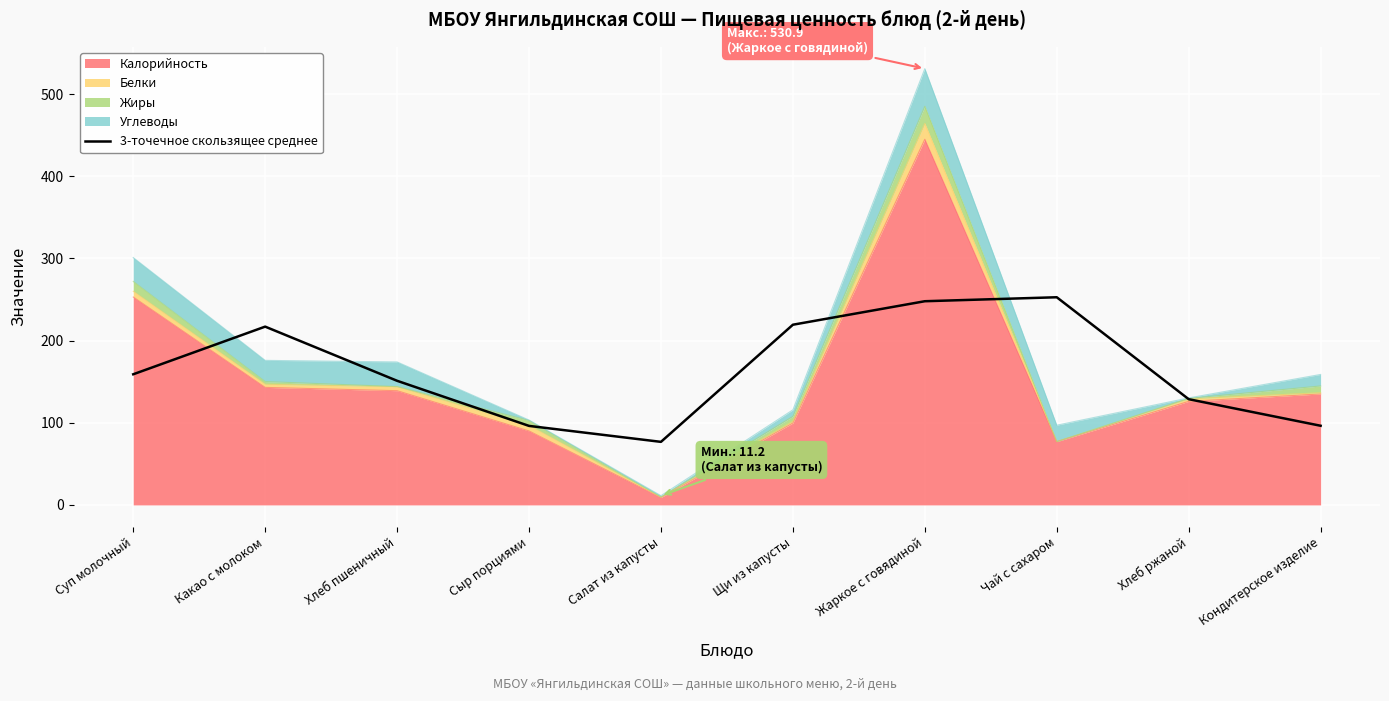

True or false: the data shows 76.7 at Салат из капусты.

True